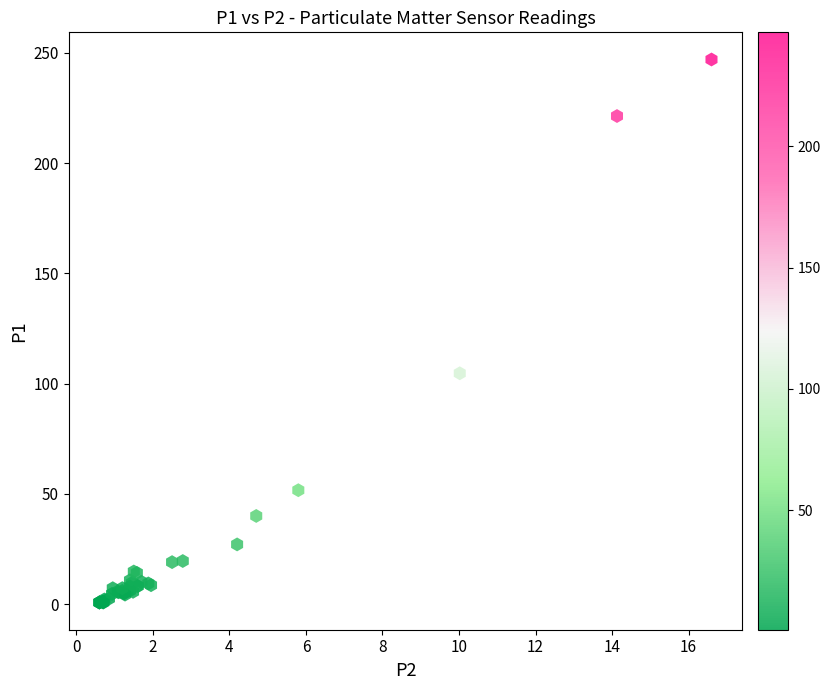

What Y value in the scatter plot is closest to 123?

104.7